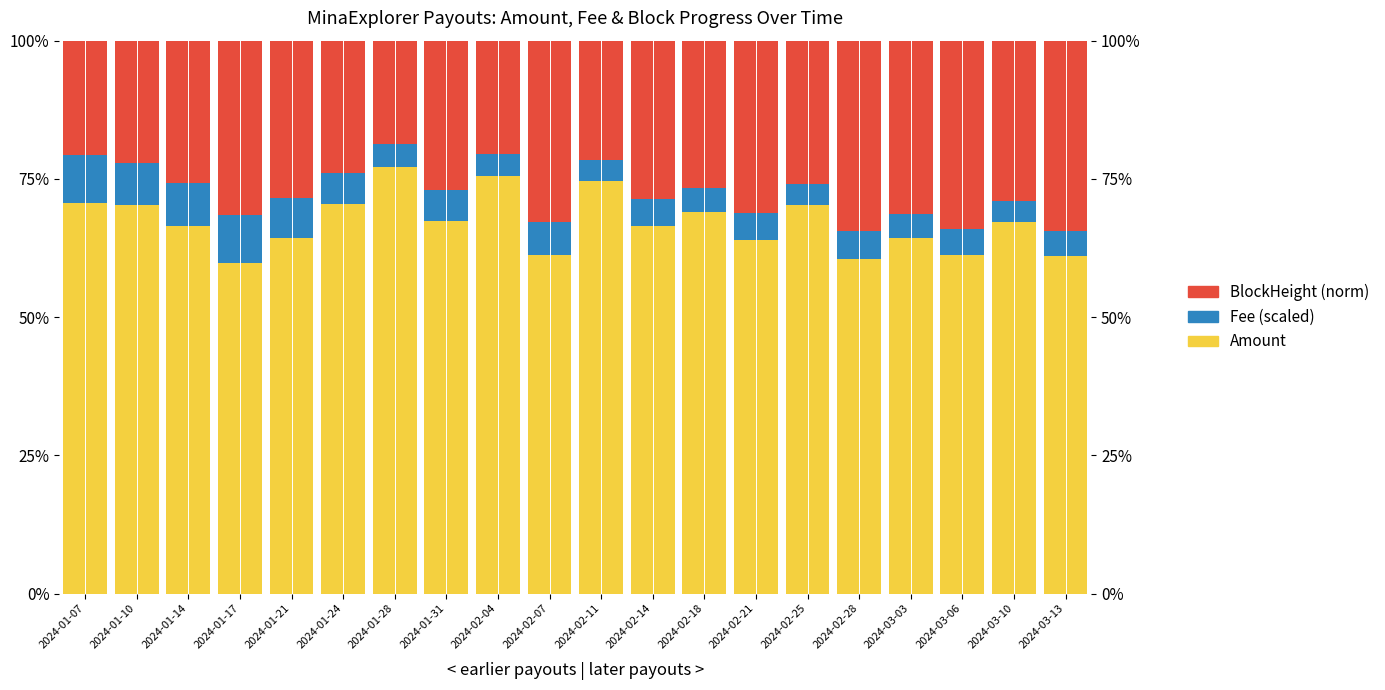

Which series changed the most between 2024-01-17 and 2024-03-03?

Amount